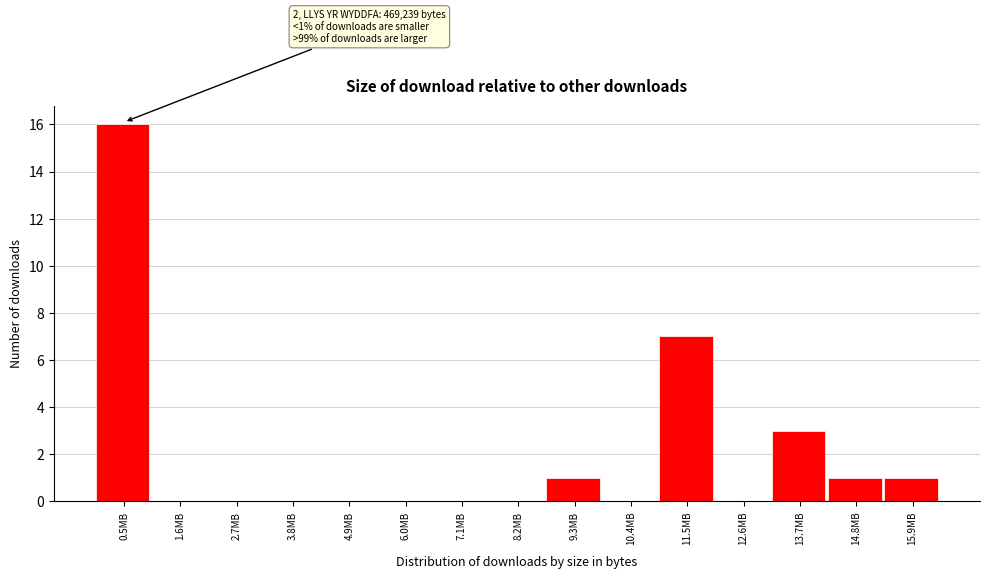

Reading left to right, extract all data points from this chart.

0.5MB=16	1.6MB=0	2.7MB=0	3.8MB=0	4.9MB=0	6.0MB=0	7.1MB=0	8.2MB=0	9.3MB=1	10.4MB=0	11.5MB=7	12.6MB=0	13.7MB=3	14.8MB=1	15.9MB=1